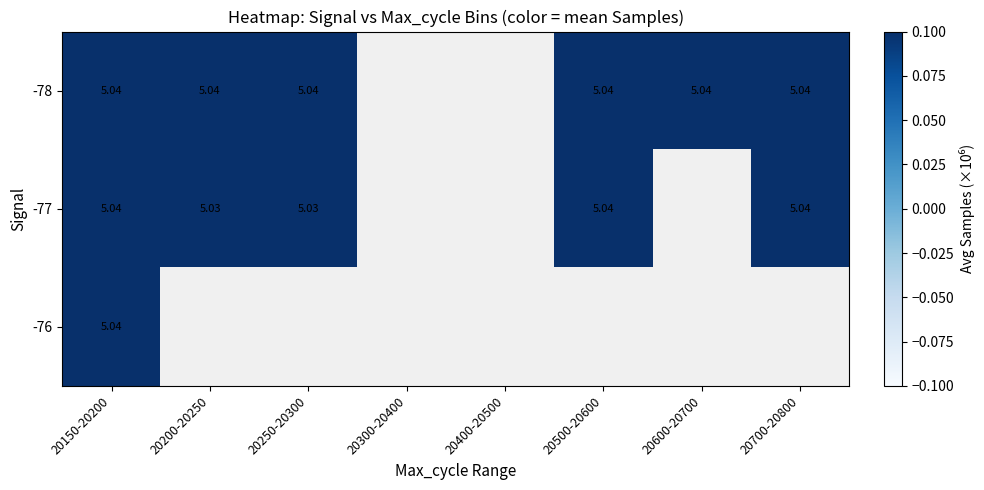

What is the greatest value displayed?

5.0